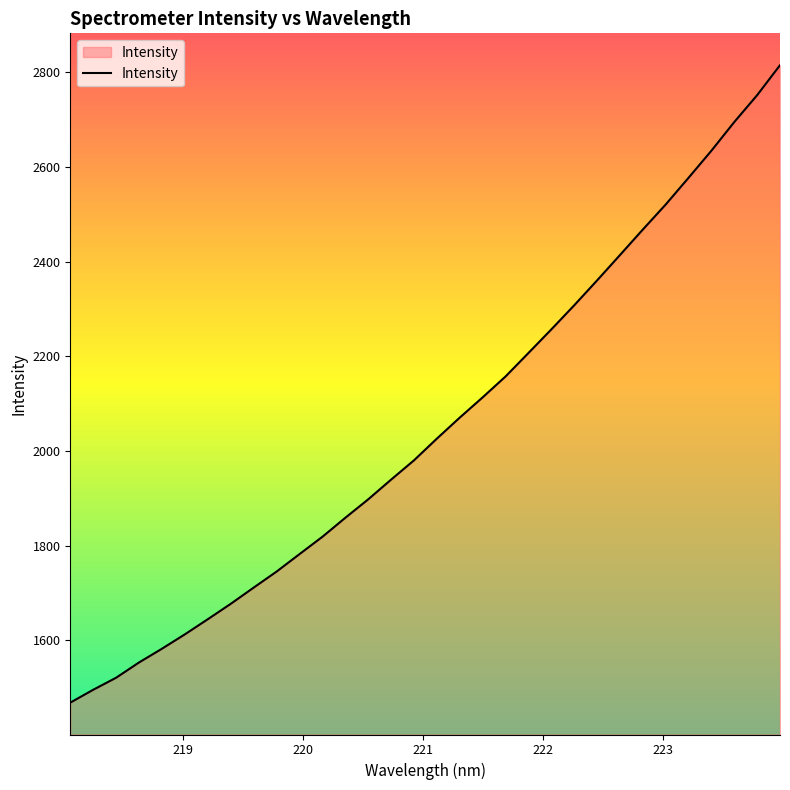

What is the difference between the maximum and minimum values?

1346.1